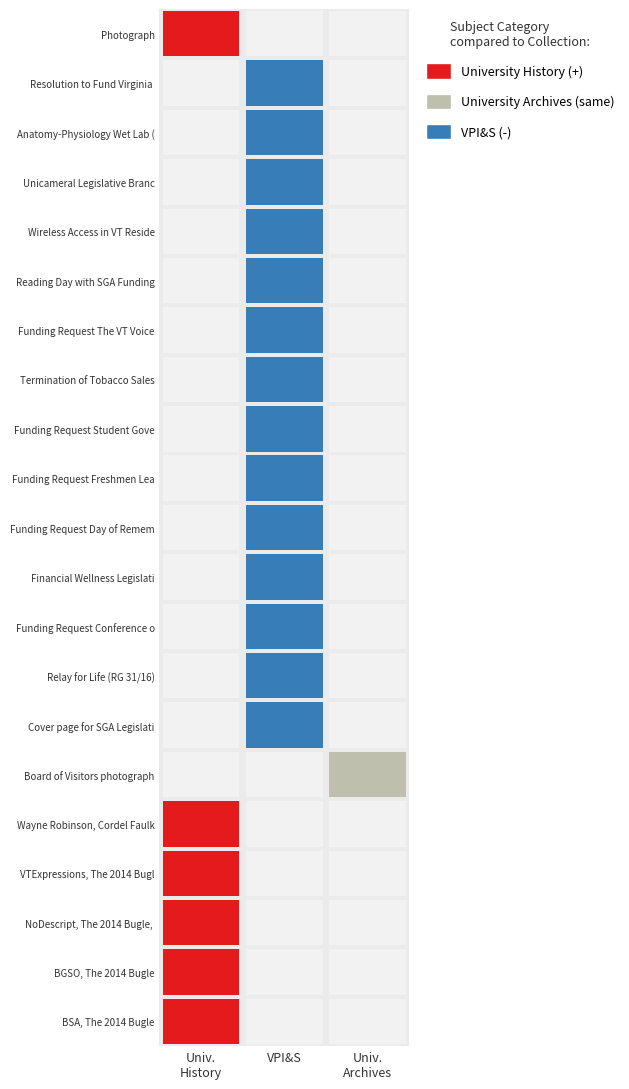

Which category has the highest value in the Funding Request The VT Voice Town-hall series?

Virginia Polytechnic Institute and State